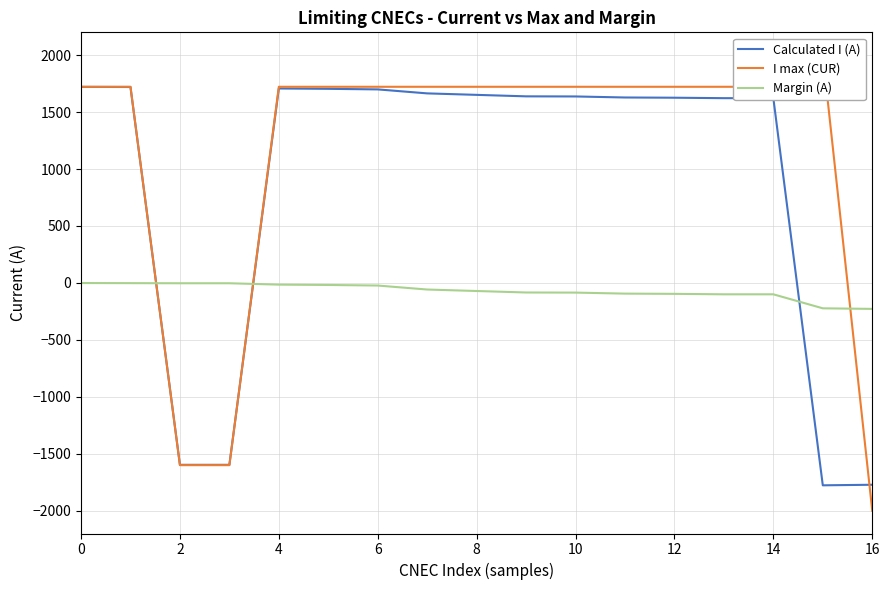

Which series ends up on top after the final intersection of Calculated I (A) and Margin (A)?

Margin (A)